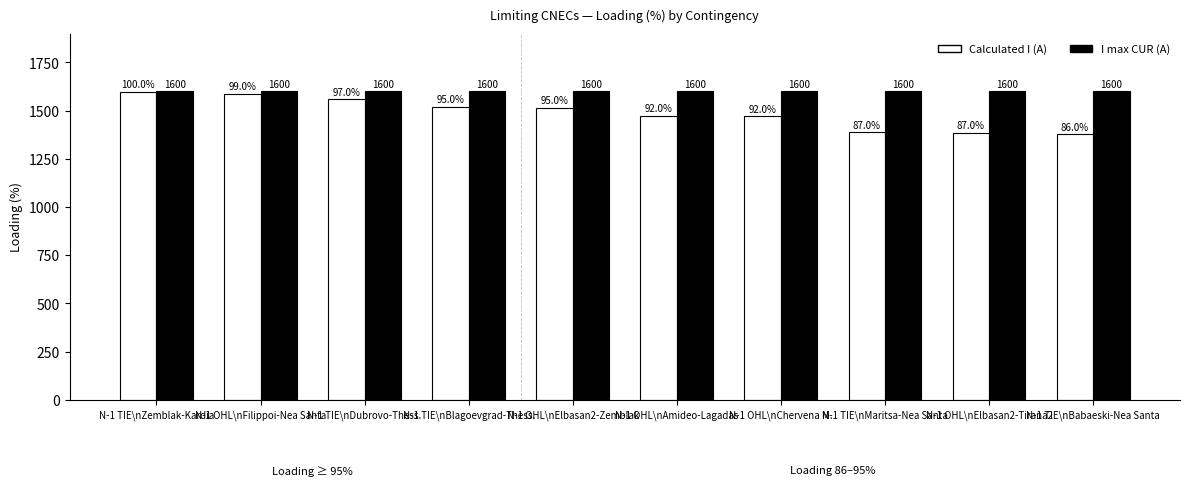

What is the sum of all I max CUR (A) values?

16000